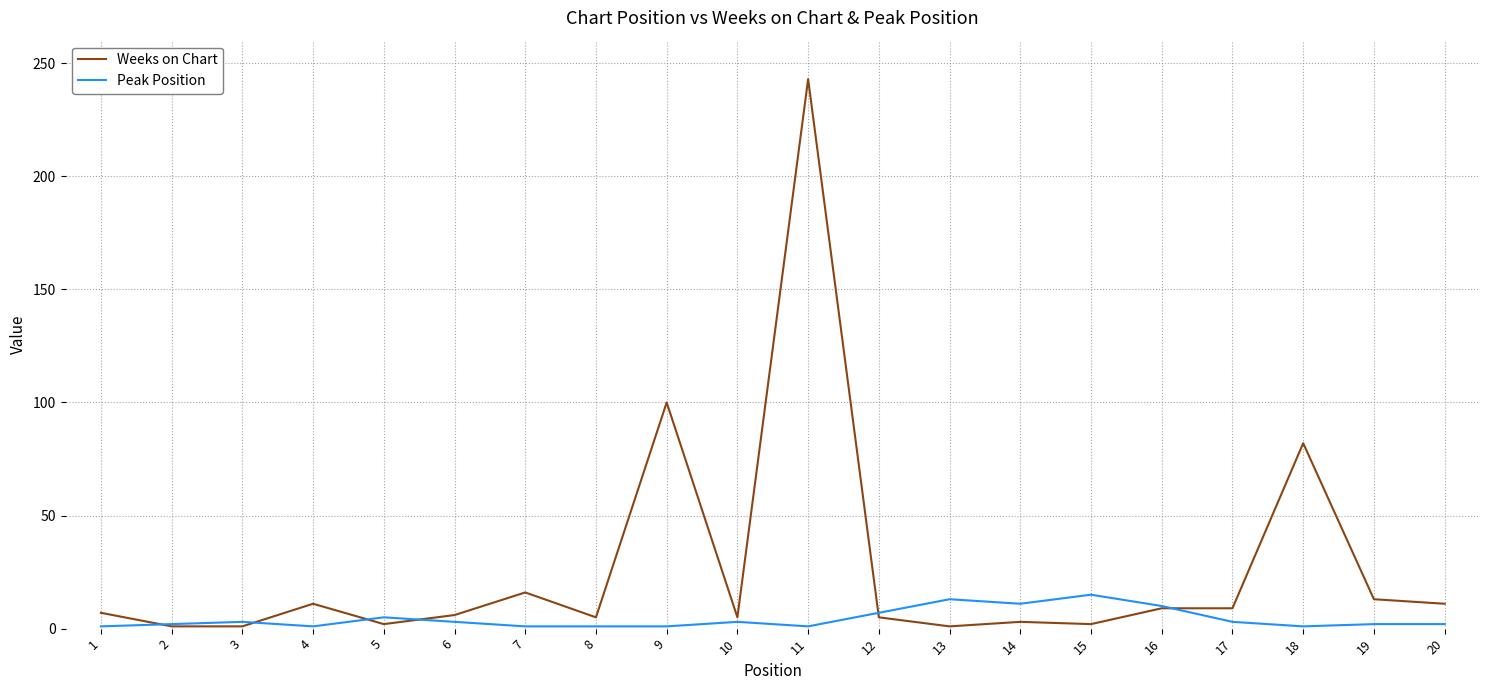

How many categories are shown in the chart?

20